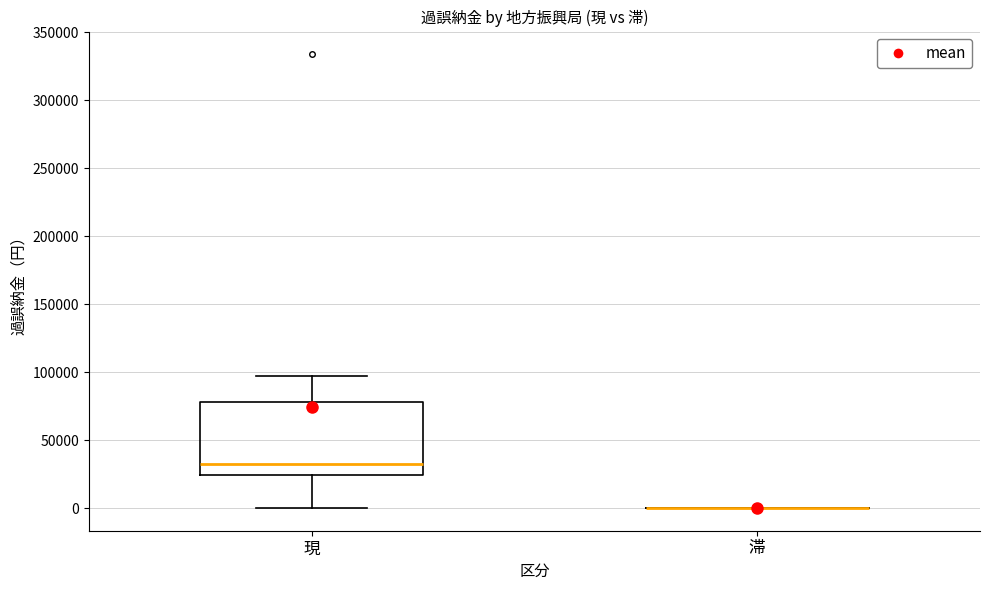

Where does the median line of the box for 現 sit on the y-axis? The values are not printed on the chart, so give them approximately, as read against the axis.

30000